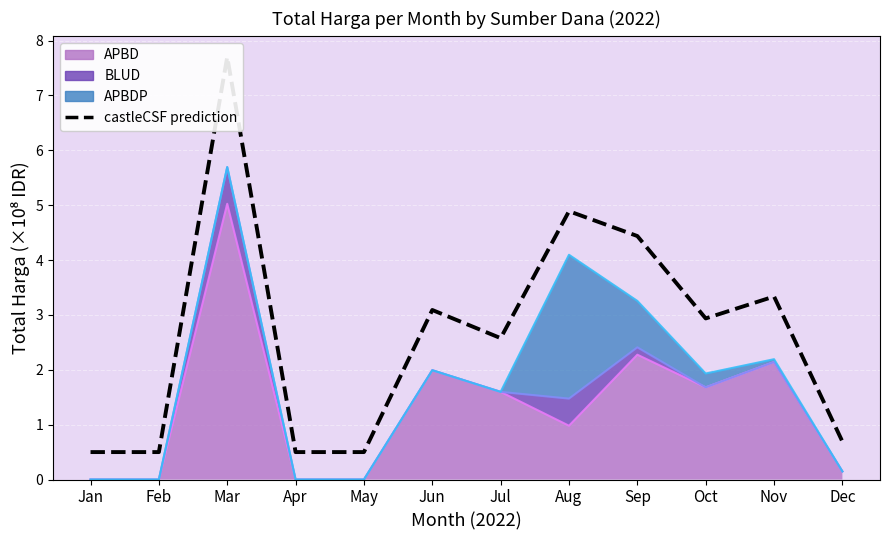

Is it true that the value at Aug is 4.9?

True